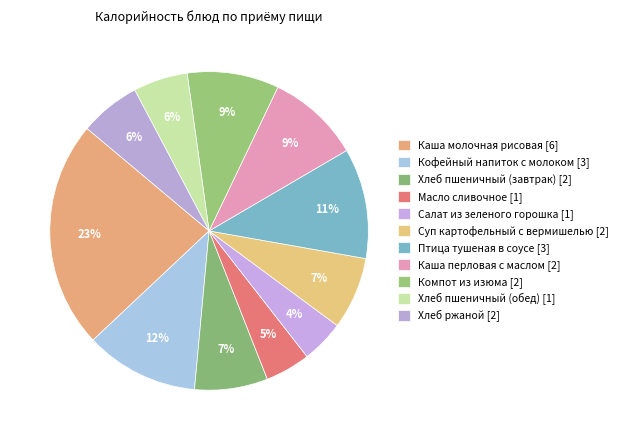

To the nearest percent, what percentage of the pie is Кофейный напиток с молоком?

12%